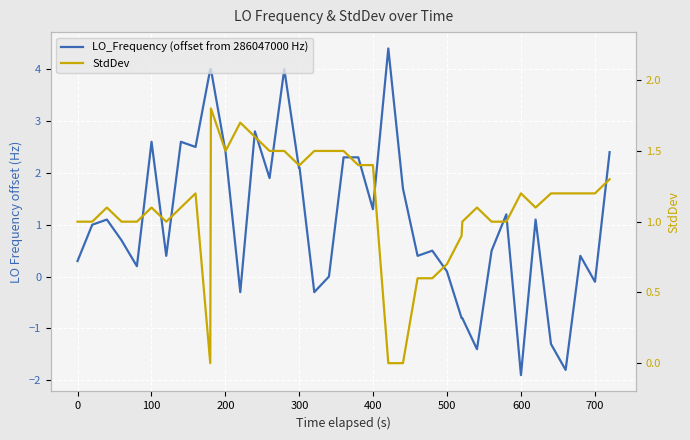

List the series in order of their peak value, lowest first.

StdDev, LO_Frequency (offset from 286047000 Hz)